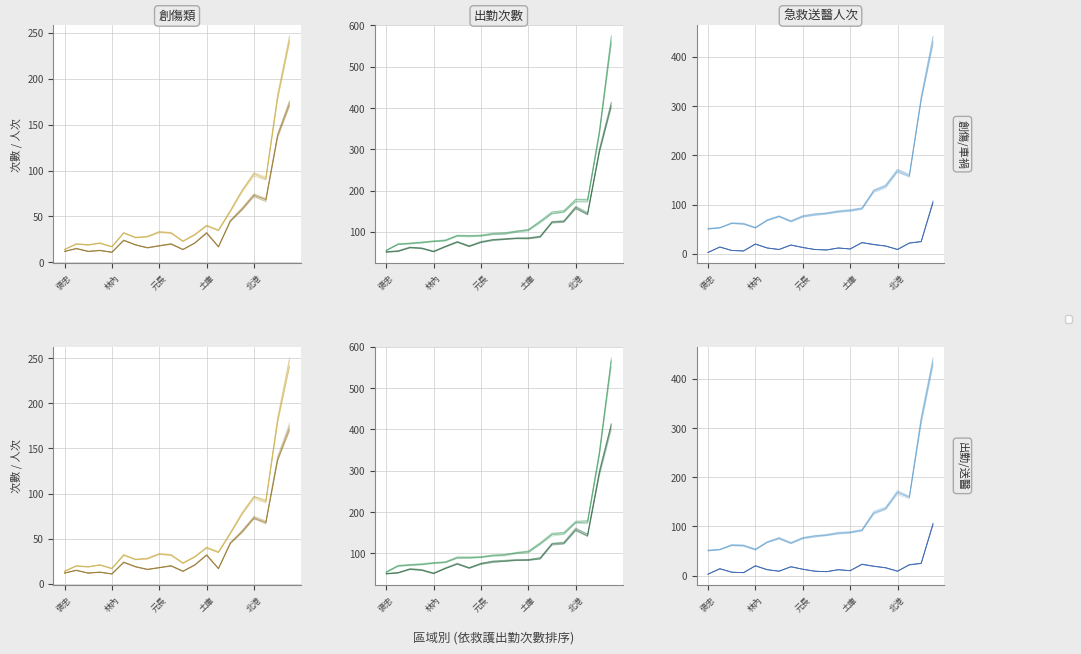

List the series in order of their peak value, highest first.

救護出勤次數-合計, 急救送醫人次-合計, 救護出勤-送醫次數, 急救送醫-創傷類-計, 急救送醫-創傷類-車禍受傷, 救護出勤-有接觸未運送